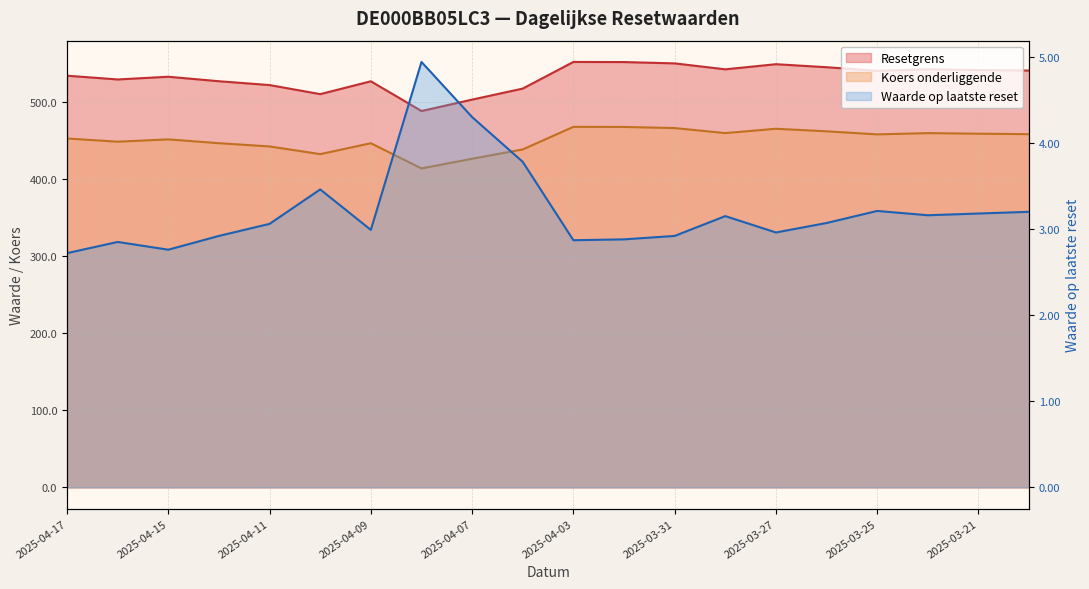

What is the difference between the maximum and minimum values in the Koers onderliggende series?

53.9